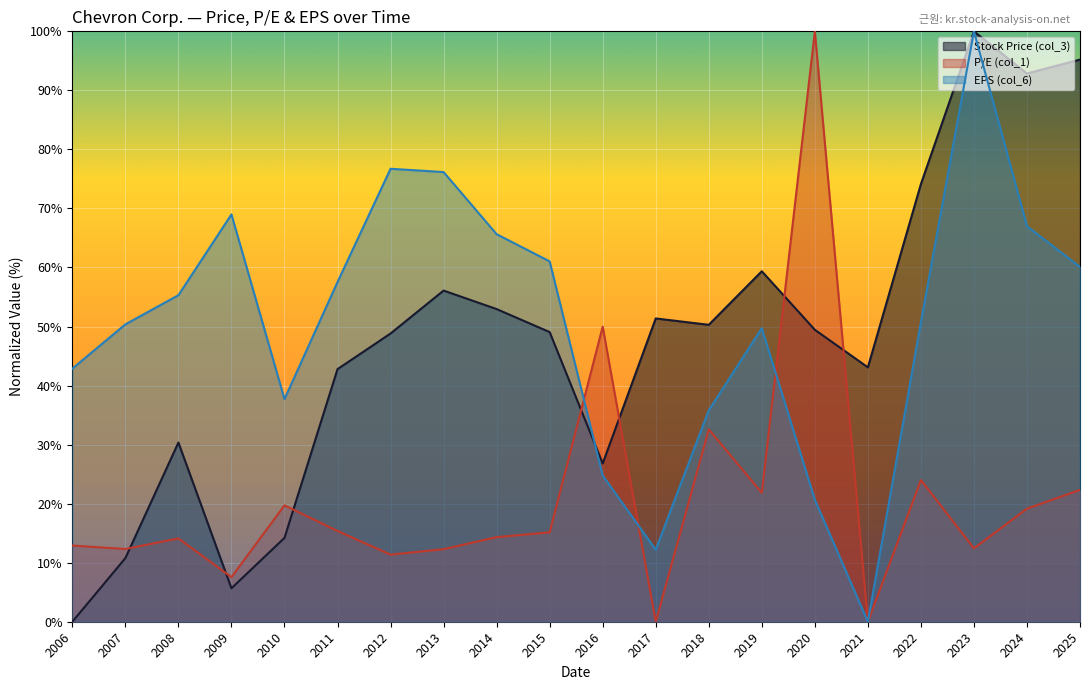

Which series changed the most between 2010 and 2025?

Stock Price (col_3)